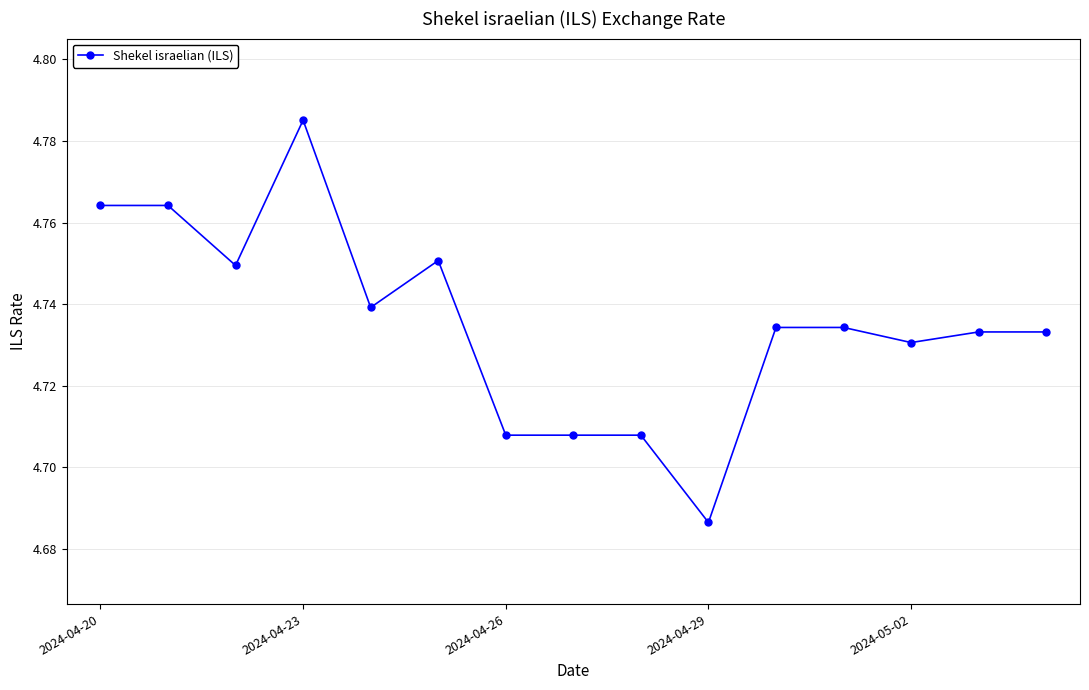

What is the difference between the second highest and minimum values?

0.1